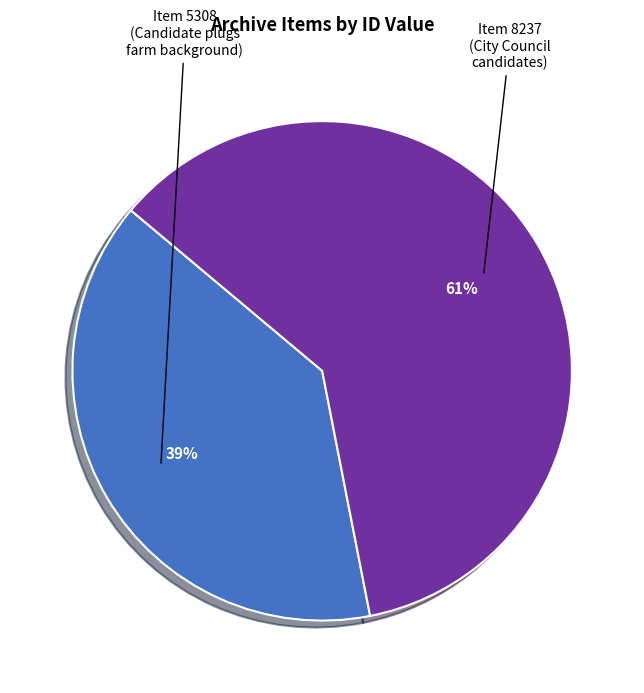

Does any single category account for the majority?

Yes